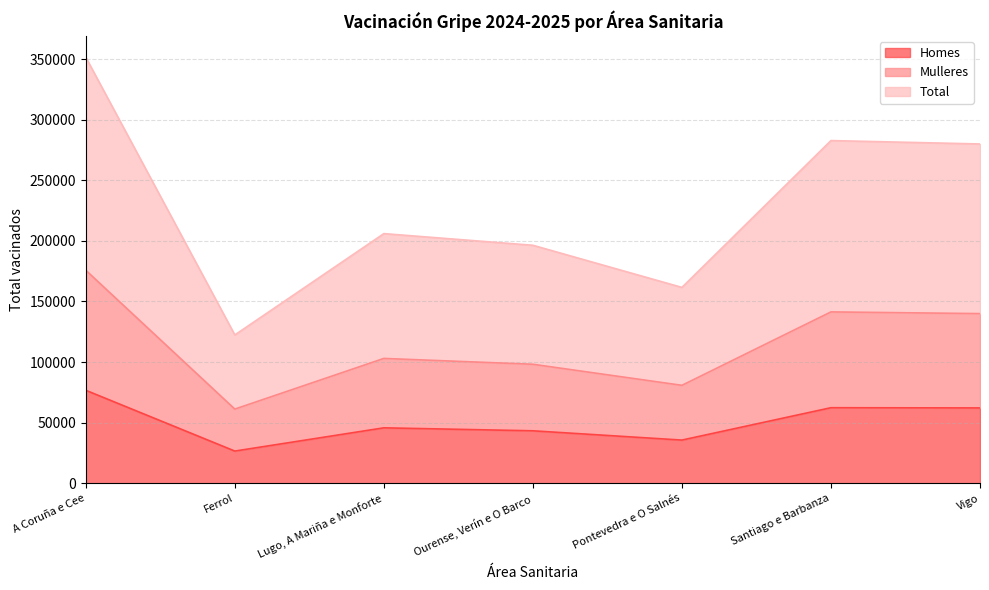

In Total, how many points are lower than both neighbors (excluding endpoints)?

2